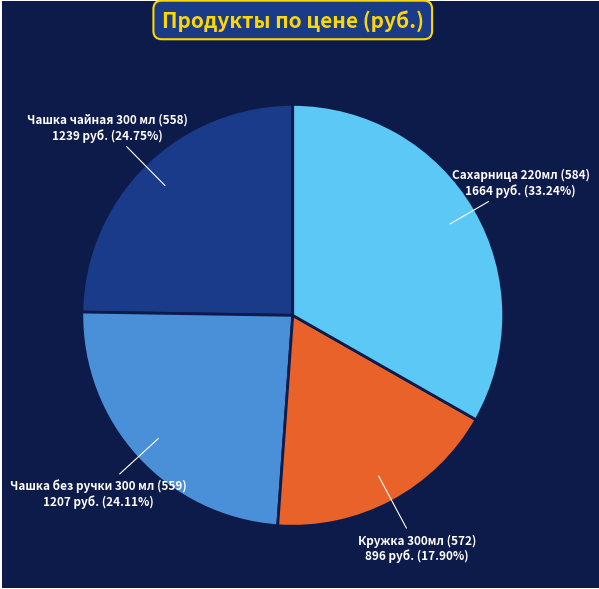

Does any single category account for the majority?

No